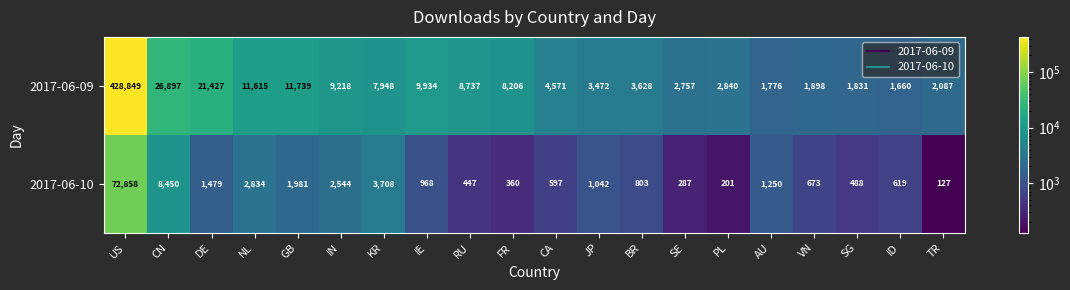

At how many categories does at least one series exceed 167670?

1